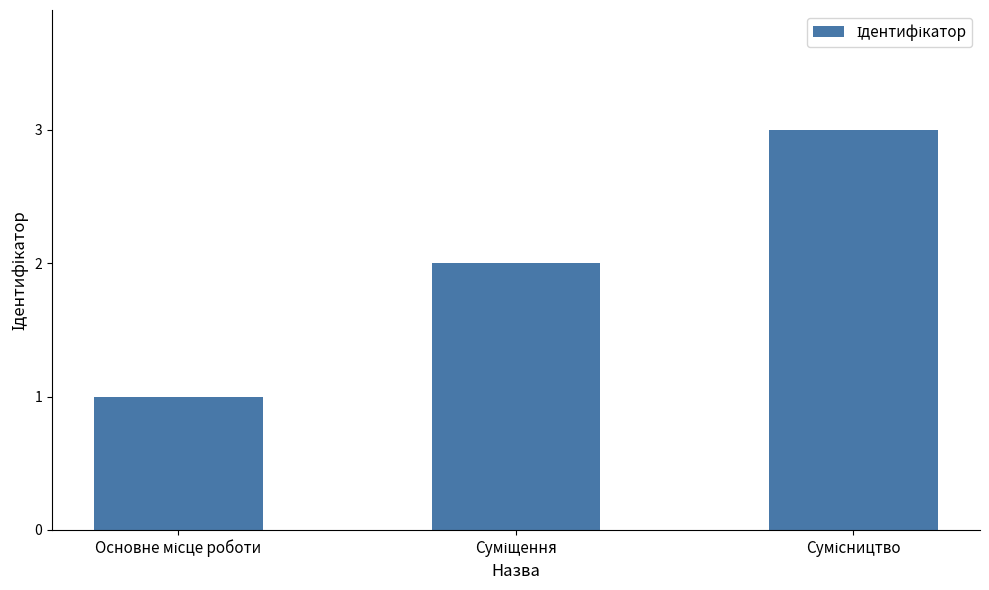

What is the greatest value displayed?

3